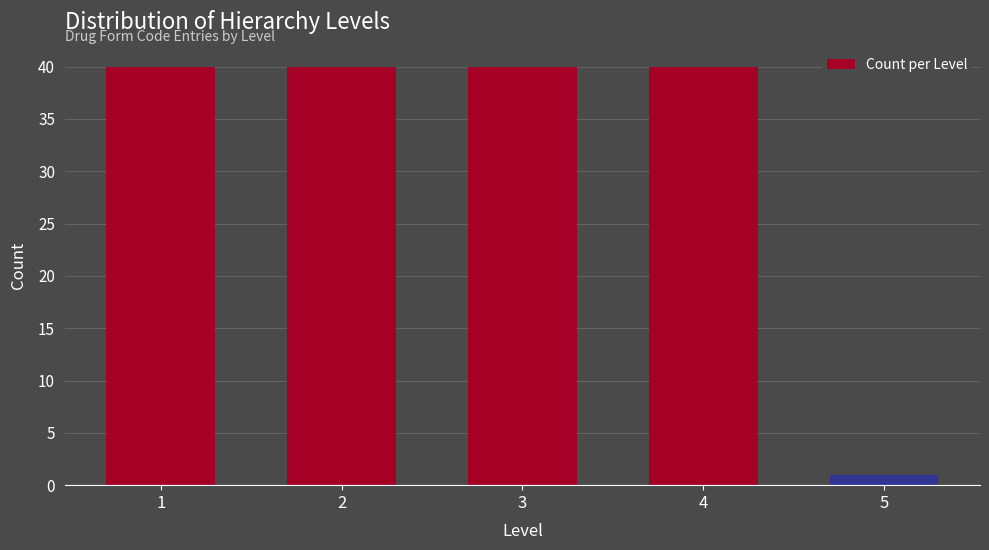

Reading right to left, transcribe all the data shown in this chart.

5=1	4=40	3=40	2=40	1=40